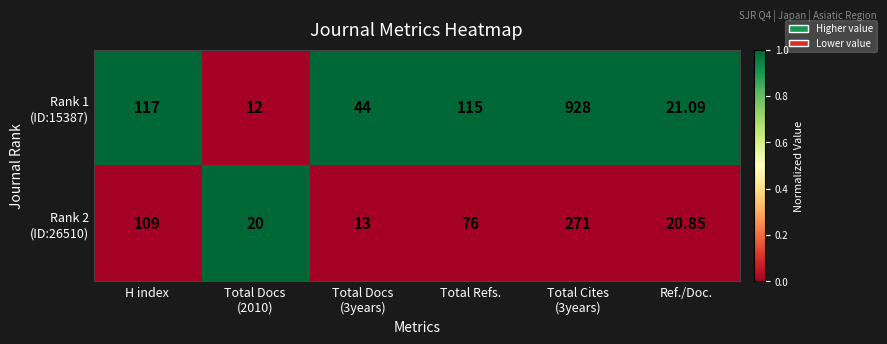

Rank the series by their maximum value, from highest to lowest.

Rank 1 (ID:15387), Rank 2 (ID:26510)